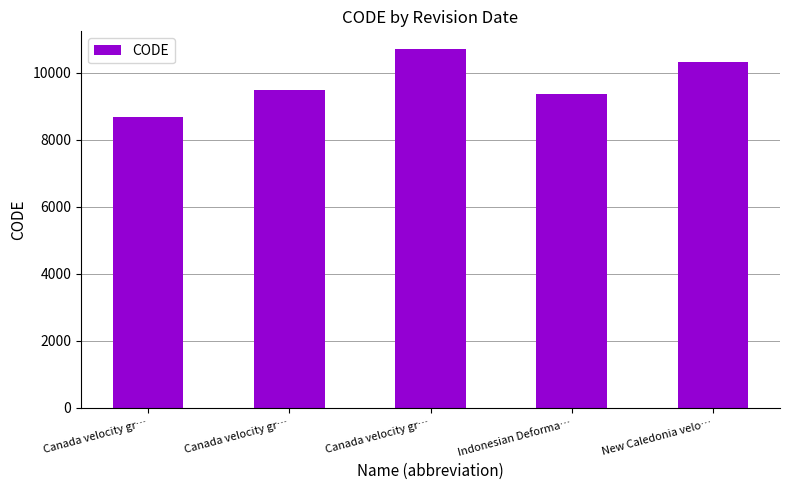

How many series are shown in this chart?

1